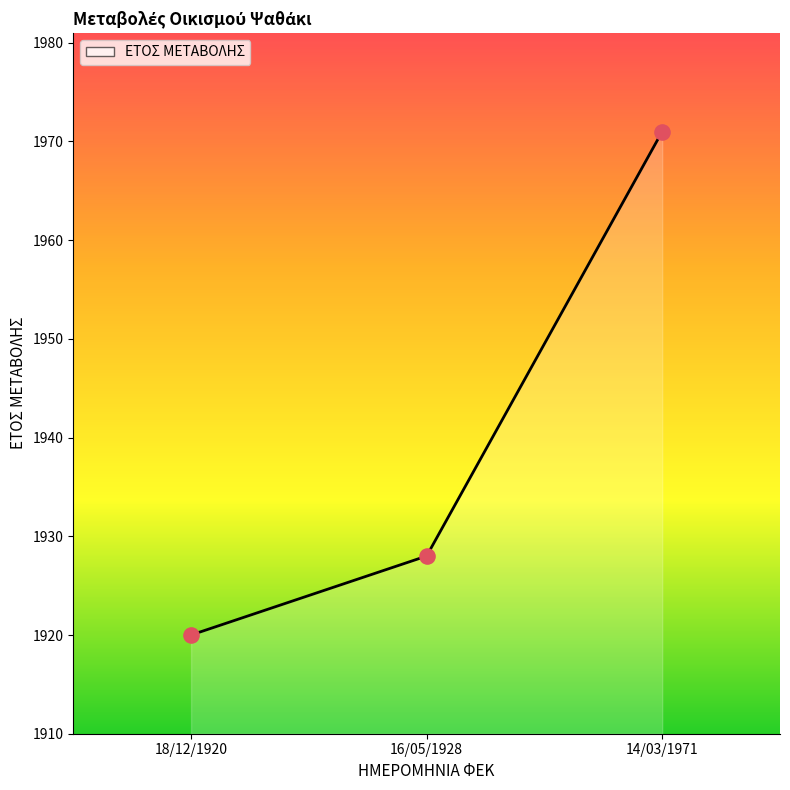

What is the change in value from 16/05/1928 to 14/03/1971?

+43